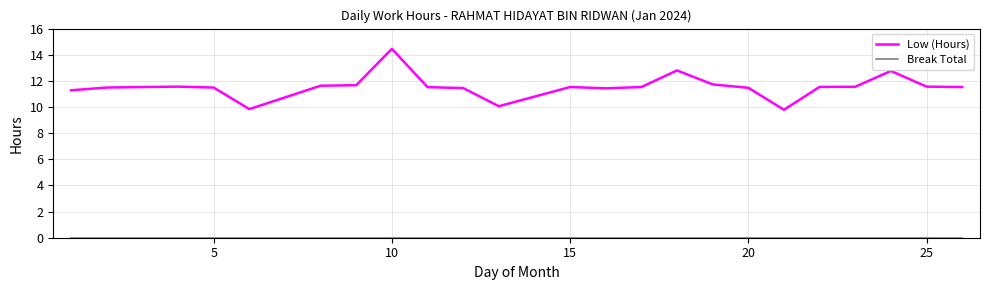

What is the lowest value of the Low (Hours) series?

9.8